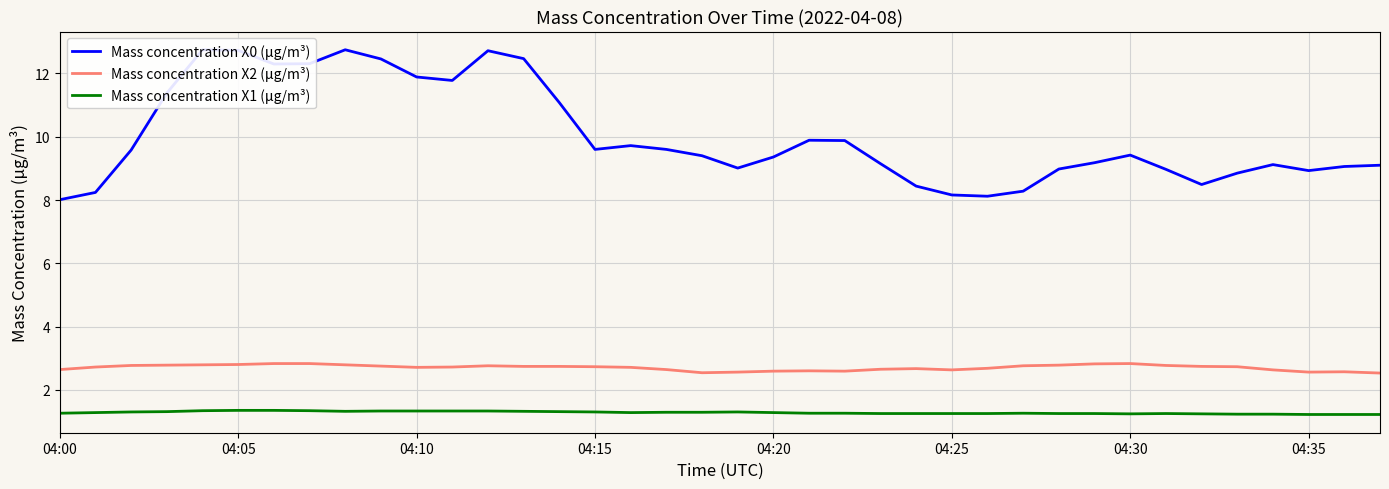

Reading left to right, transcribe all the data shown in this chart.

Mass concentration X0 (μg/m³): 8.0	8.2	9.6	11.4	12.8	12.7	12.3	12.3	12.8	12.5	11.9	11.8	12.7	12.5	11.1	9.6	9.7	9.6	9.4	9.0	9.4	9.9	9.9	9.2	8.4	8.2	8.1	8.3	9.0	9.2	9.4	9.0	8.5	8.8	9.1	8.9	9.1	9.1
Mass concentration X2 (μg/m³): 2.6	2.7	2.8	2.8	2.8	2.8	2.8	2.8	2.8	2.8	2.7	2.7	2.8	2.7	2.7	2.7	2.7	2.6	2.5	2.6	2.6	2.6	2.6	2.6	2.7	2.6	2.7	2.8	2.8	2.8	2.8	2.8	2.7	2.7	2.6	2.6	2.6	2.5
Mass concentration X1 (μg/m³): 1.3	1.3	1.3	1.3	1.3	1.4	1.4	1.3	1.3	1.3	1.3	1.3	1.3	1.3	1.3	1.3	1.3	1.3	1.3	1.3	1.3	1.3	1.3	1.2	1.2	1.2	1.2	1.3	1.2	1.2	1.2	1.2	1.2	1.2	1.2	1.2	1.2	1.2